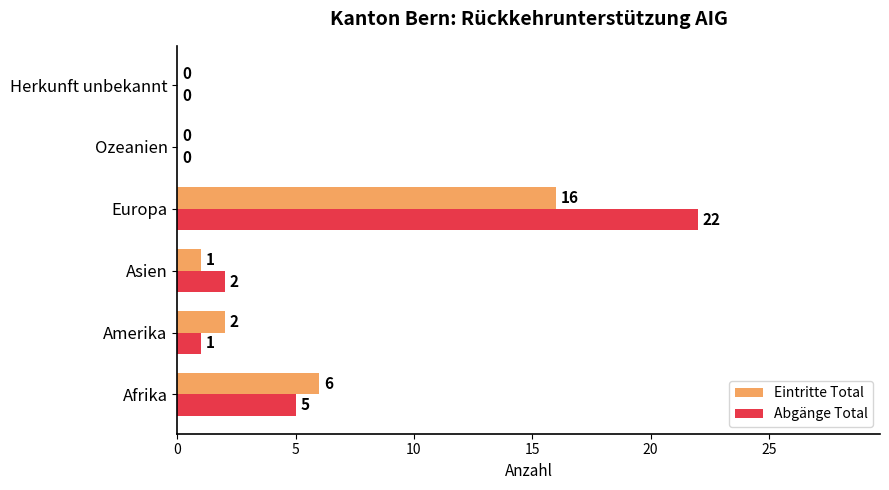

Which series has the largest range (max minus min)?

Abgänge Total